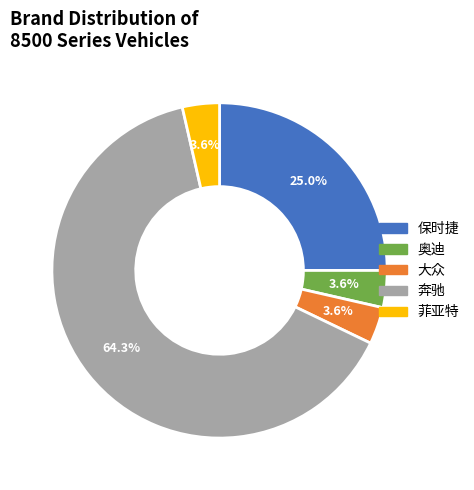

Do 奥迪 and 保时捷 together represent more than half of the pie?

No